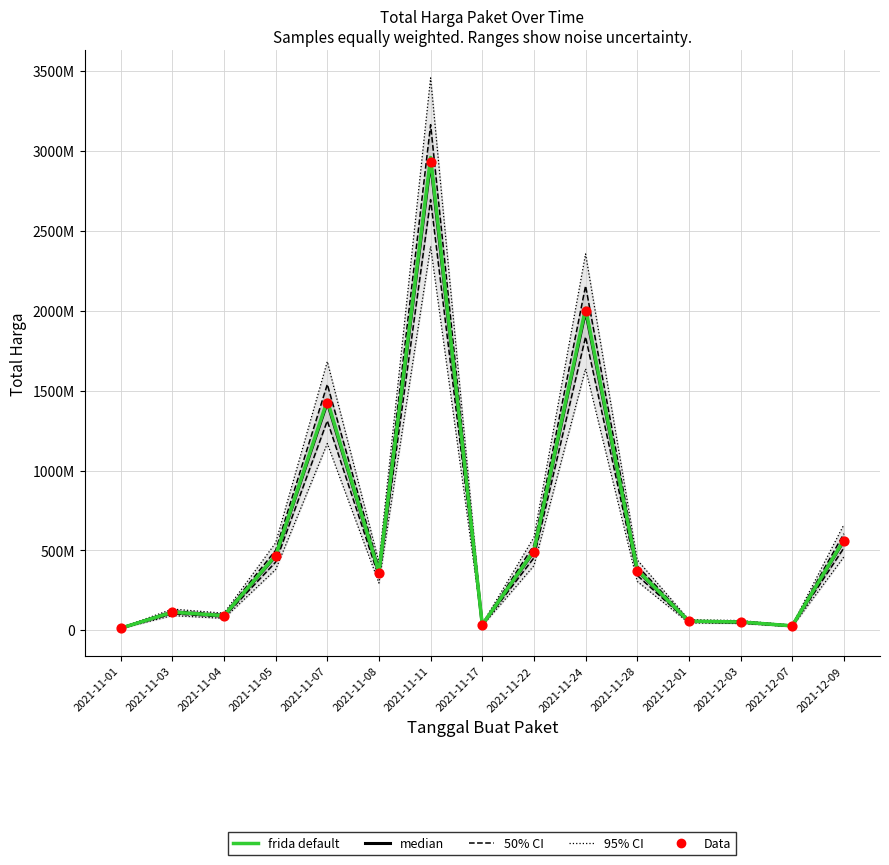

At how many categories does at least one series exceed 2286242815?

1